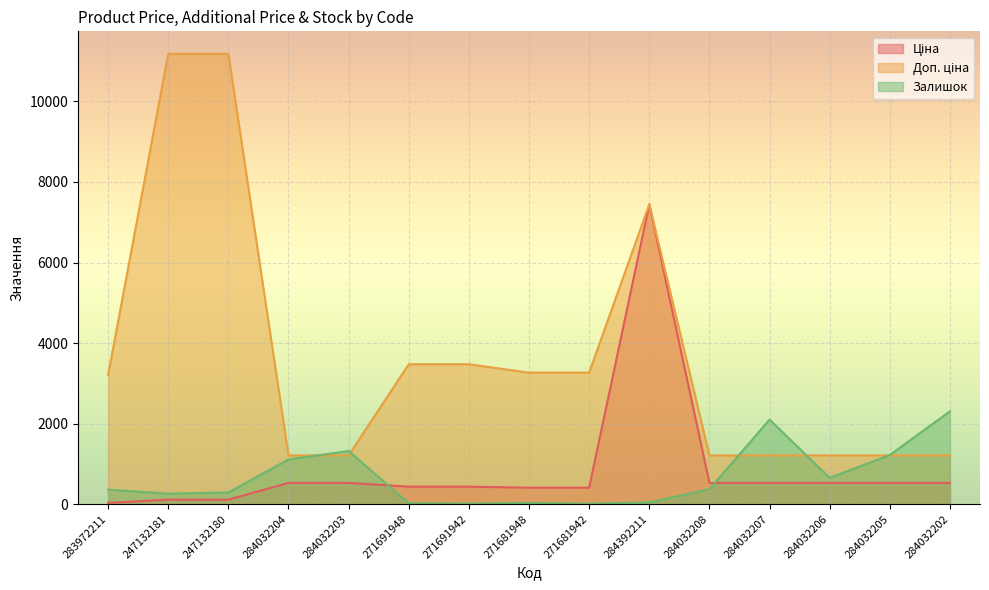

True or false: Доп. ціна and Залишок intersect in this chart.

True